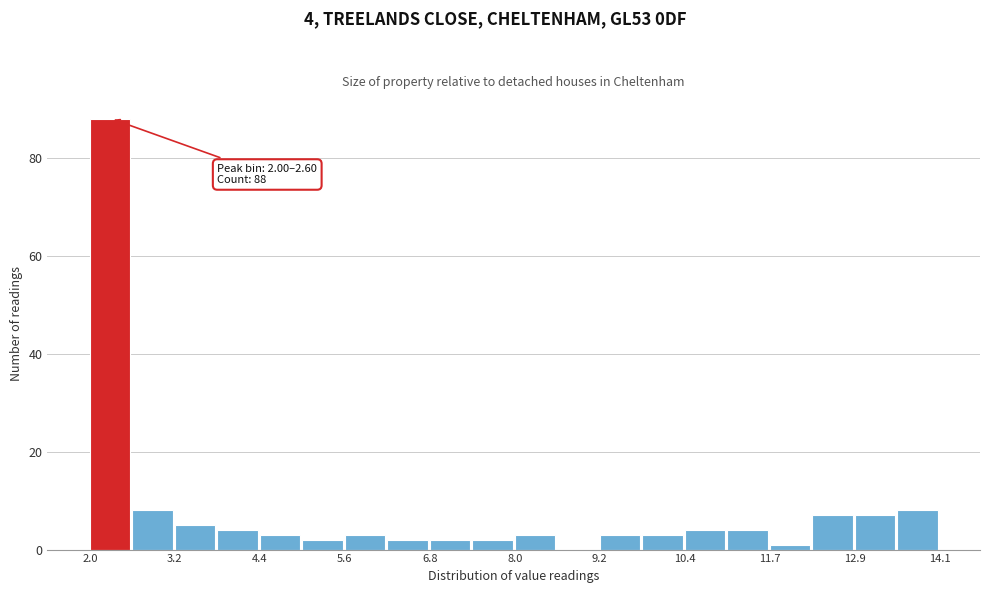

Around what value on the x-axis is the tallest bar? Give the approximate position of its centre, as read against the axis.

2.2